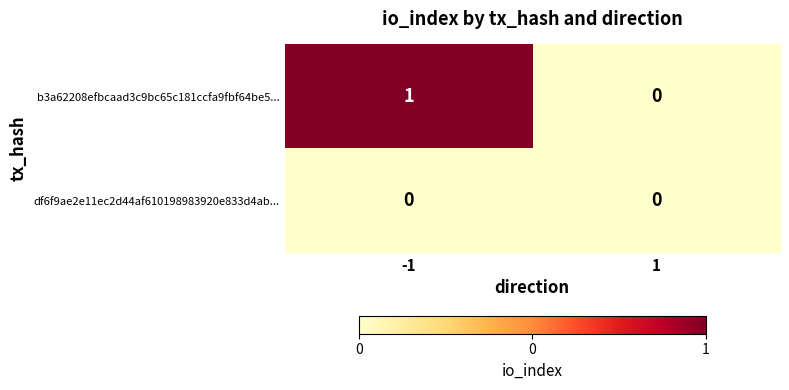

True or false: df6f9ae2e11ec2d44af610198983920e833d4ab... has a value of 0 at -1.

True